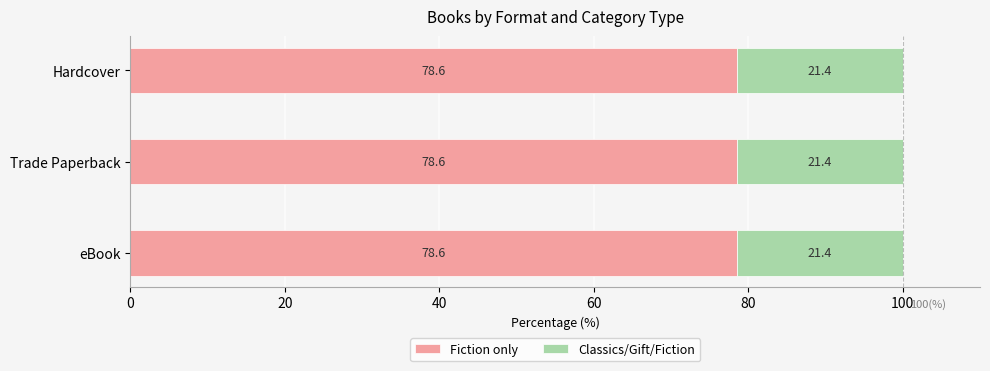

Is it true that Fiction only equals 51.7 at eBook?

False